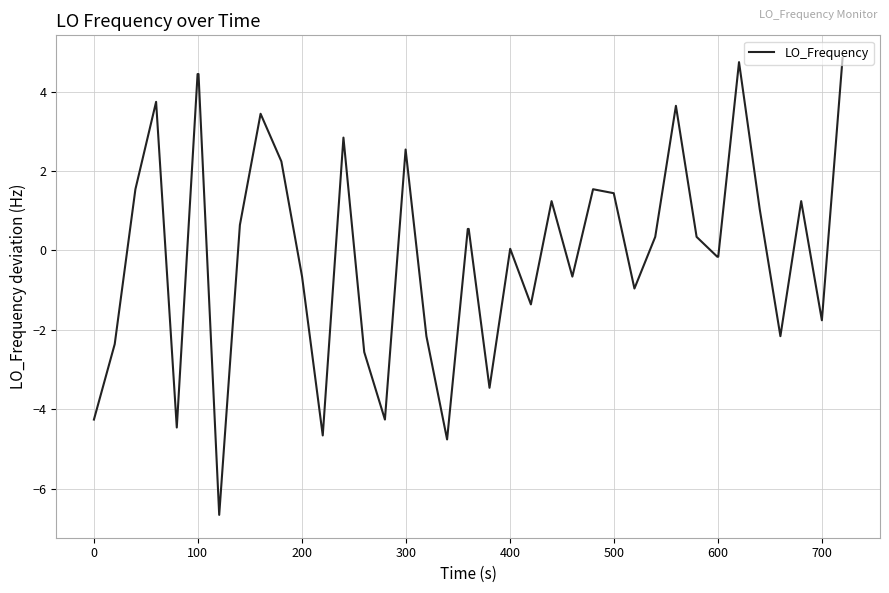

What is the minimum value shown in the chart?

-6.7